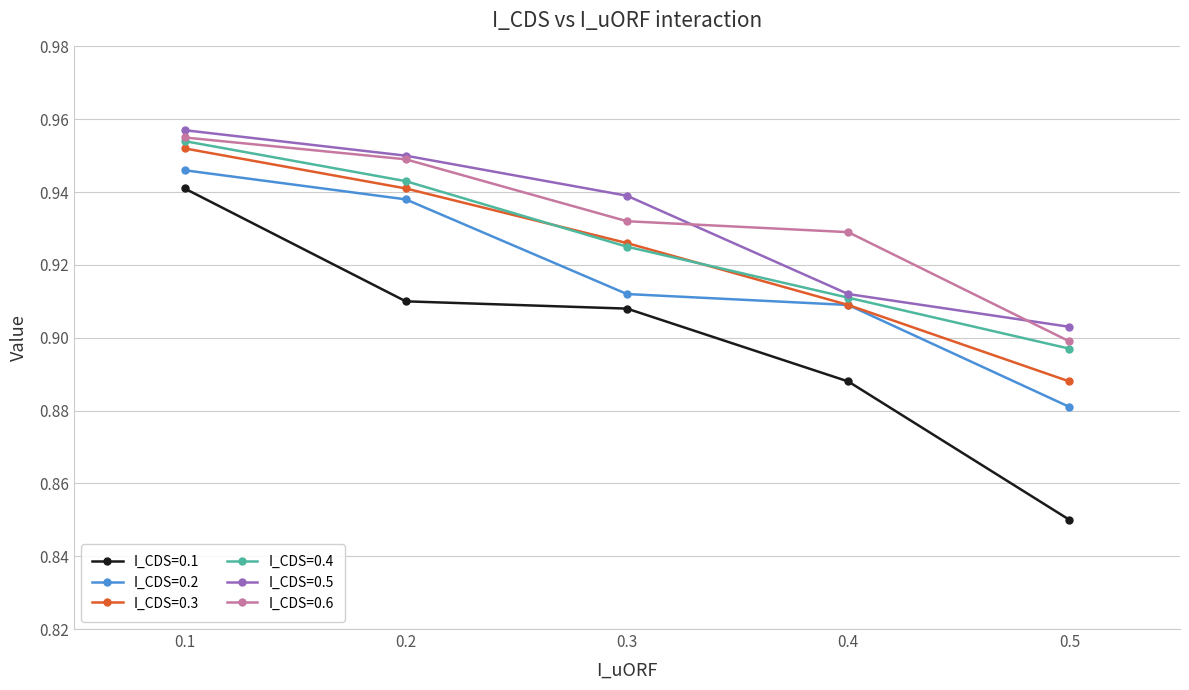

What is the difference between the maximum and minimum values in the I_CDS=0.5 series?

0.1